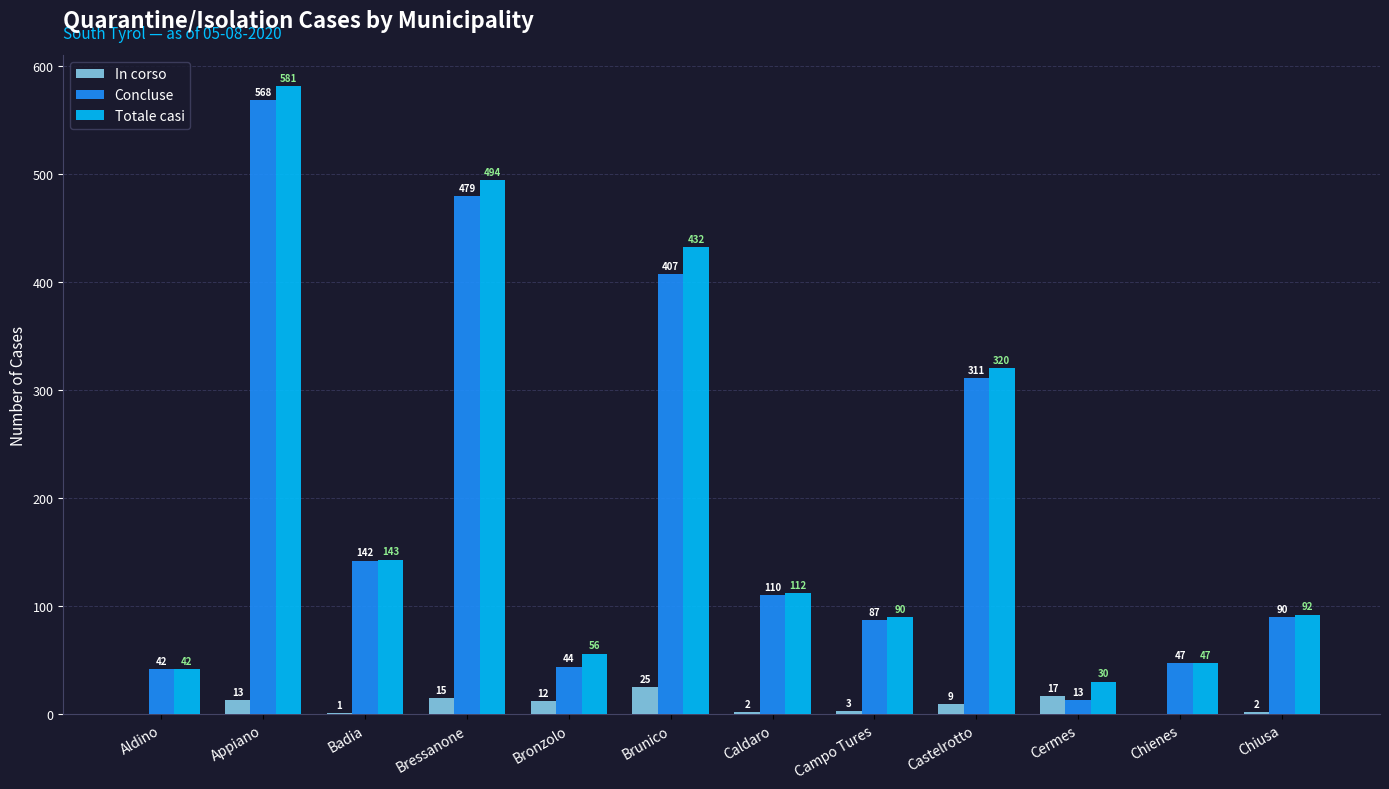

How many categories are shown in the chart?

12